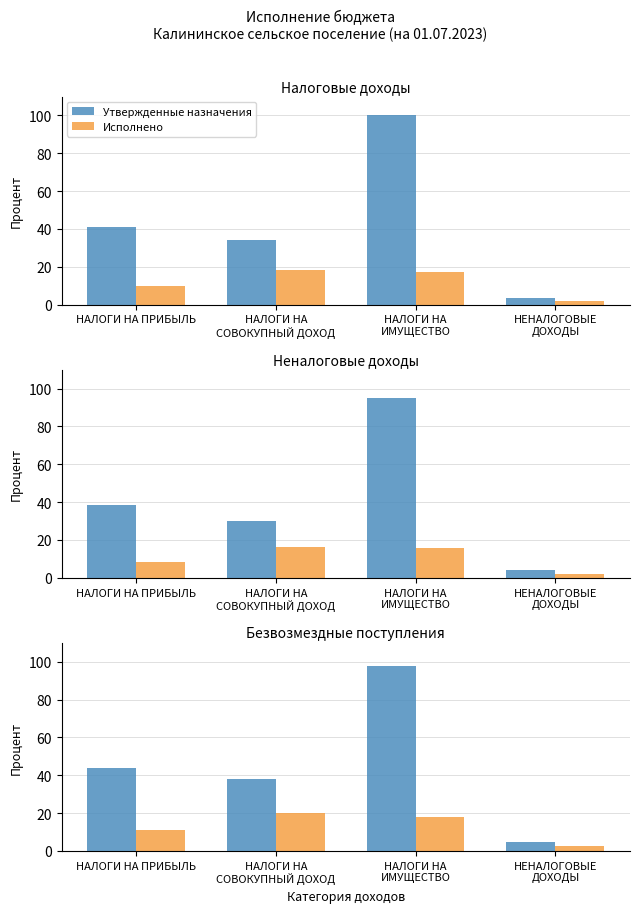

Rank the series at НАЛОГИ НА
СОВОКУПНЫЙ ДОХОД from highest to lowest value.

Утвержденные назначения, Исполнено